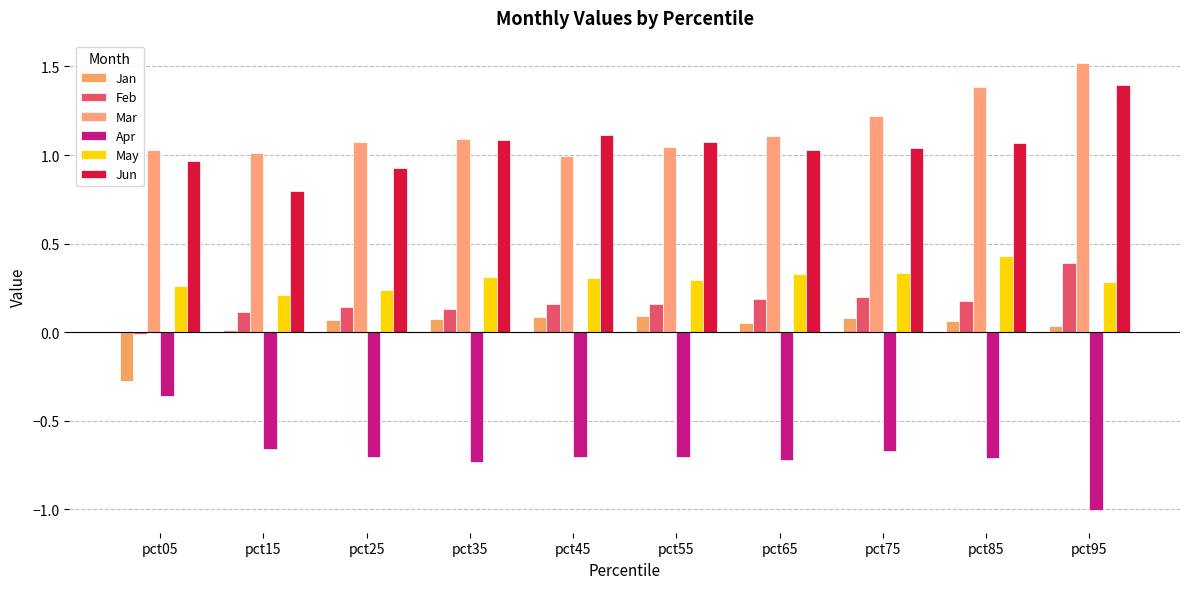

What is the minimum value for Mar?

1.0